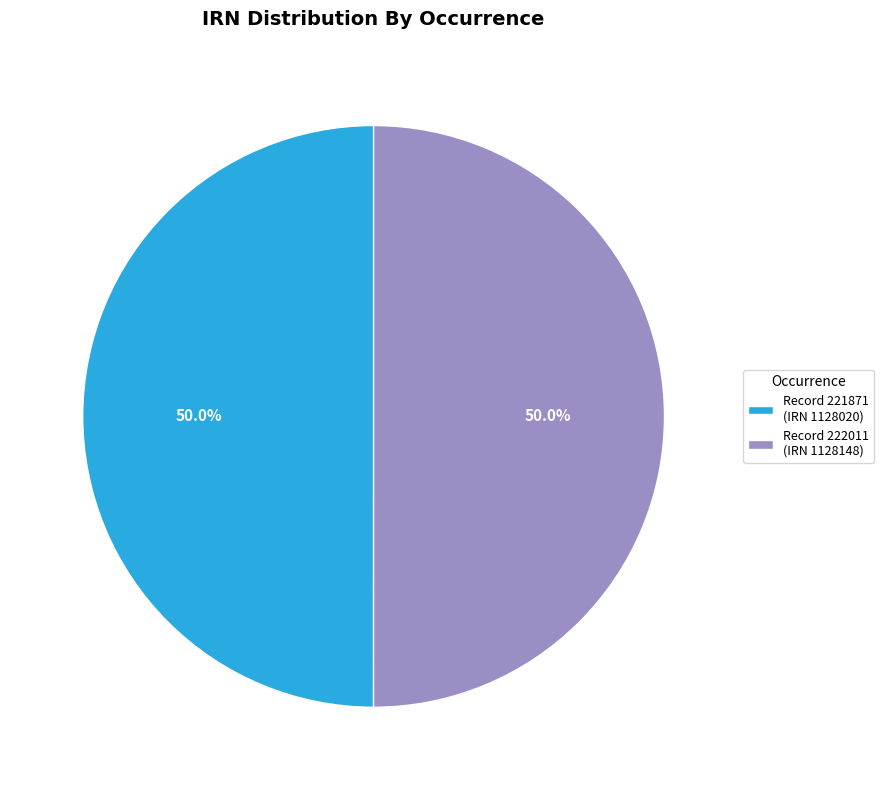

Combined, what portion of the pie is Record 222011 (IRN 1128148) and Record 221871 (IRN 1128020)?

100.0%